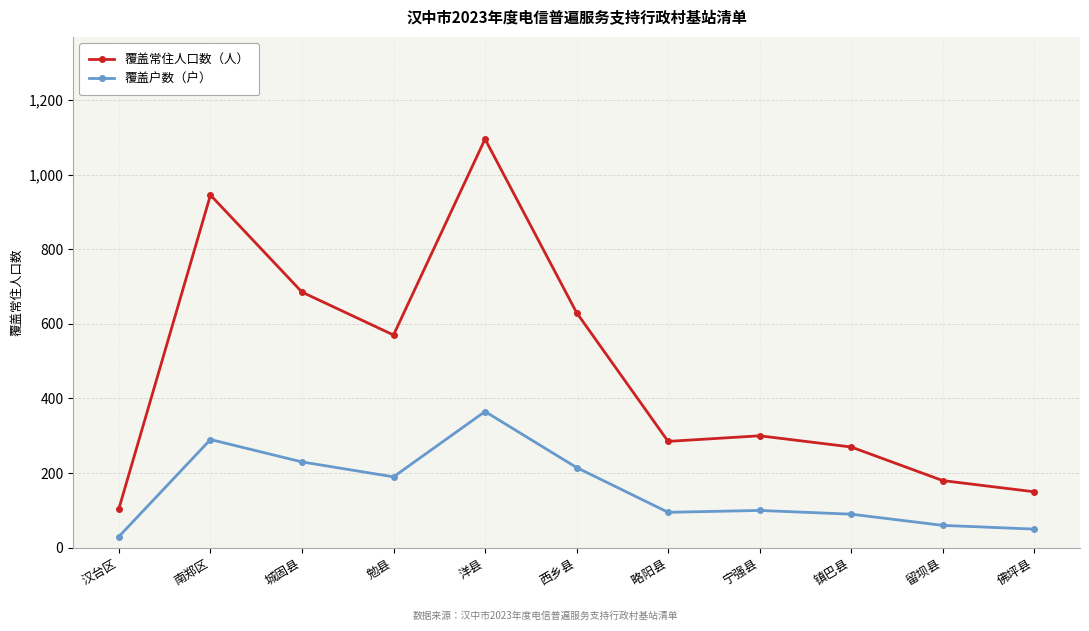

What is the difference between the maximum and second lowest values in the 覆盖常住人口数（人） series?

945